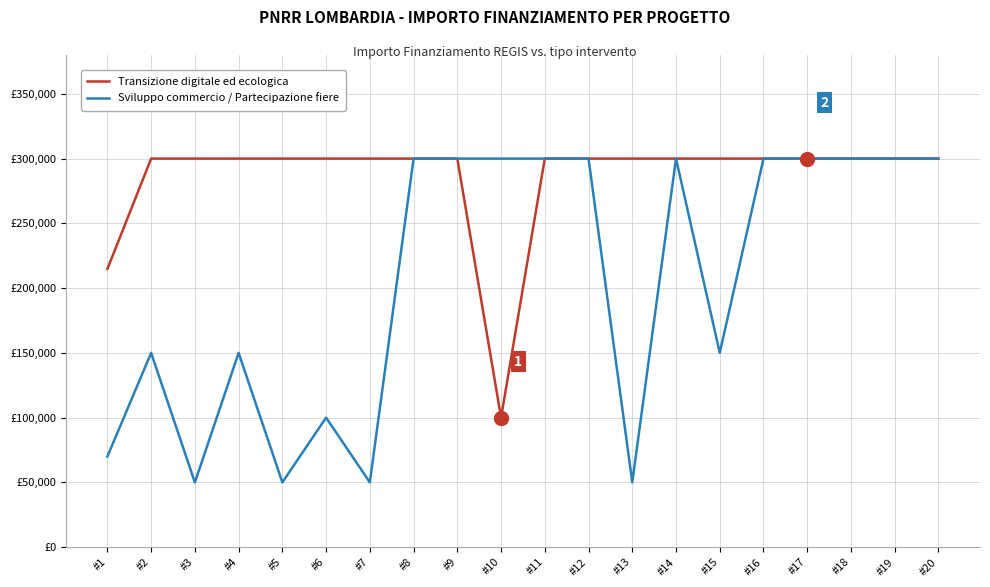

Reading right to left, list all the values displayed in this chart.

Transizione digitale ed ecologica: #20=300000	#19=300000	#18=300000	#17=300000	#16=300000	#15=300000	#14=300000	#13=300000	#12=300000	#11=300000	#10=100000	#9=300000	#8=300000	#7=300000	#6=300000	#5=300000	#4=300000	#3=300000	#2=300000	#1=214800
Sviluppo commercio / Partecipazione fiere: #20=300000	#19=300000	#18=300000	#17=300000	#16=300000	#15=150000	#14=300000	#13=50000	#12=300000	#11=300000	#10=300000	#9=300000	#8=300000	#7=50000	#6=100000	#5=50000	#4=150000	#3=50000	#2=150000	#1=70000